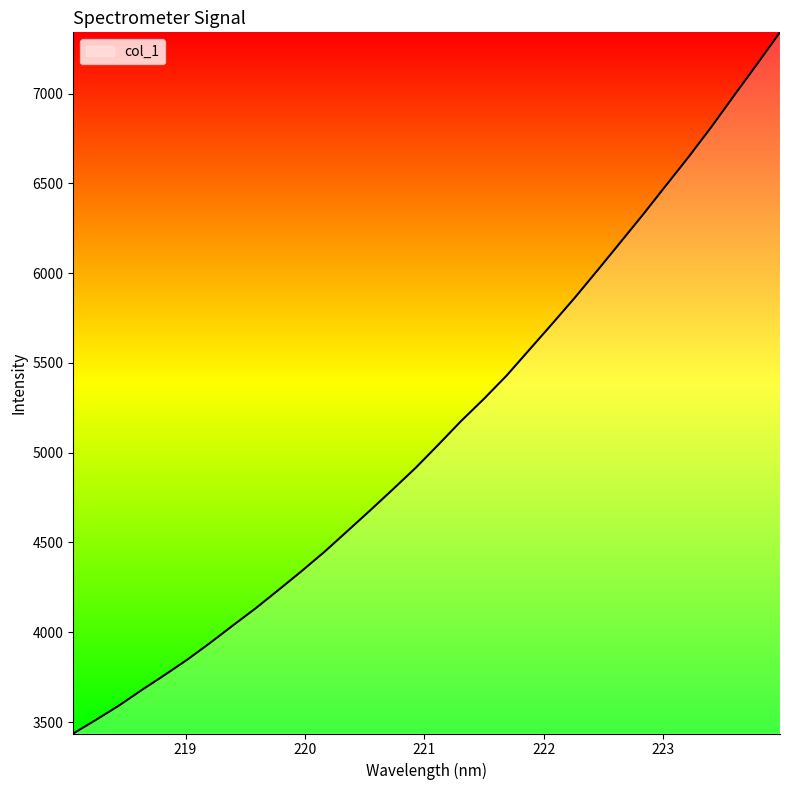

Reading left to right, transcribe all the data shown in this chart.

3436.2	3512.7	3591.6	3678.3	3761.6	3847.9	3941.0	4038.4	4134.1	4236.2	4339.6	4447.0	4561.7	4677.2	4794.8	4914.5	5043.8	5176.0	5299.2	5429.6	5573.7	5717.9	5864.3	6017.3	6172.5	6328.3	6489.1	6649.0	6816.0	6991.3	7164.4	7340.6